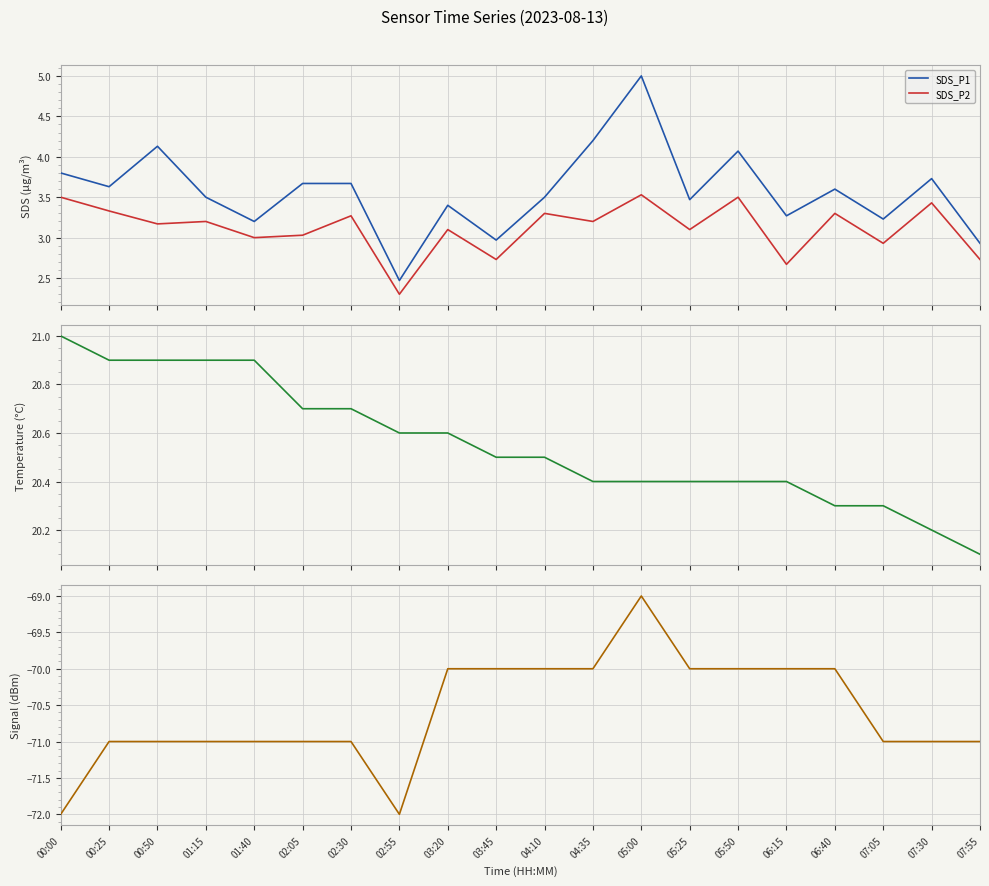

True or false: Signal and Temp cross at least once.

False